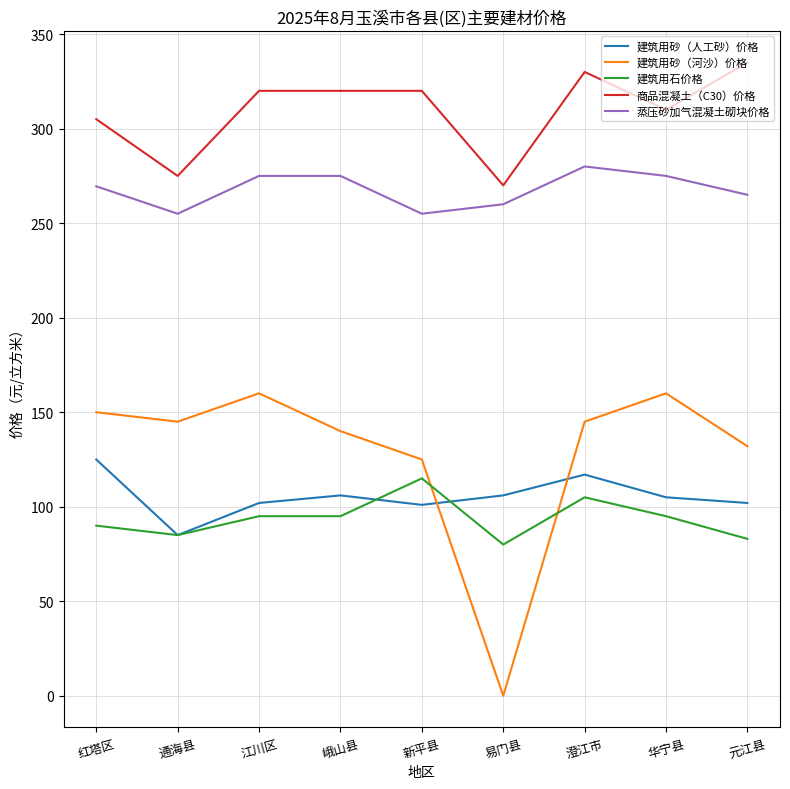

How many intersections are there between 建筑用砂（人工砂）价格 and 建筑用砂（河沙）价格?

2